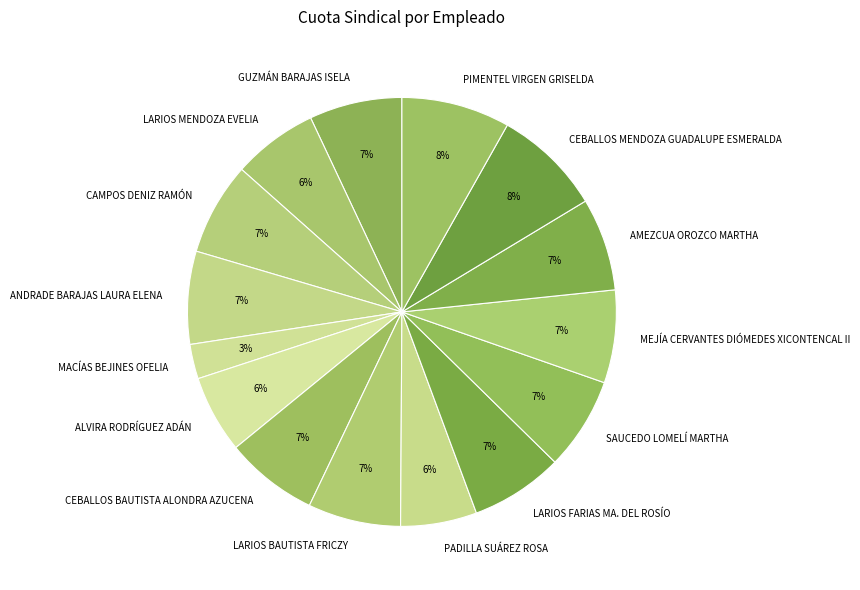

Approximately how many times larger is the value at GUZMÁN BARAJAS ISELA compared to CEBALLOS MENDOZA GUADALUPE ESMERALDA?

0.9